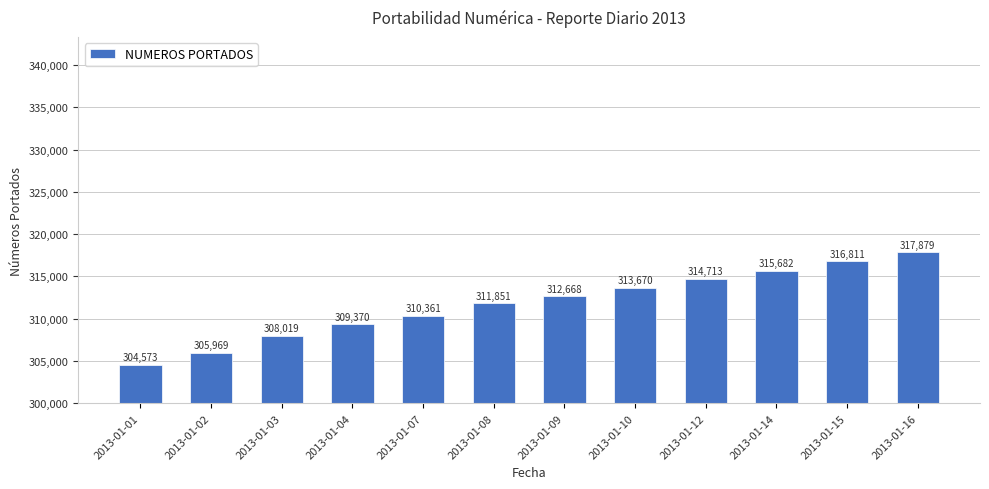

At which category does the chart reach its minimum across all series?

2013-01-01